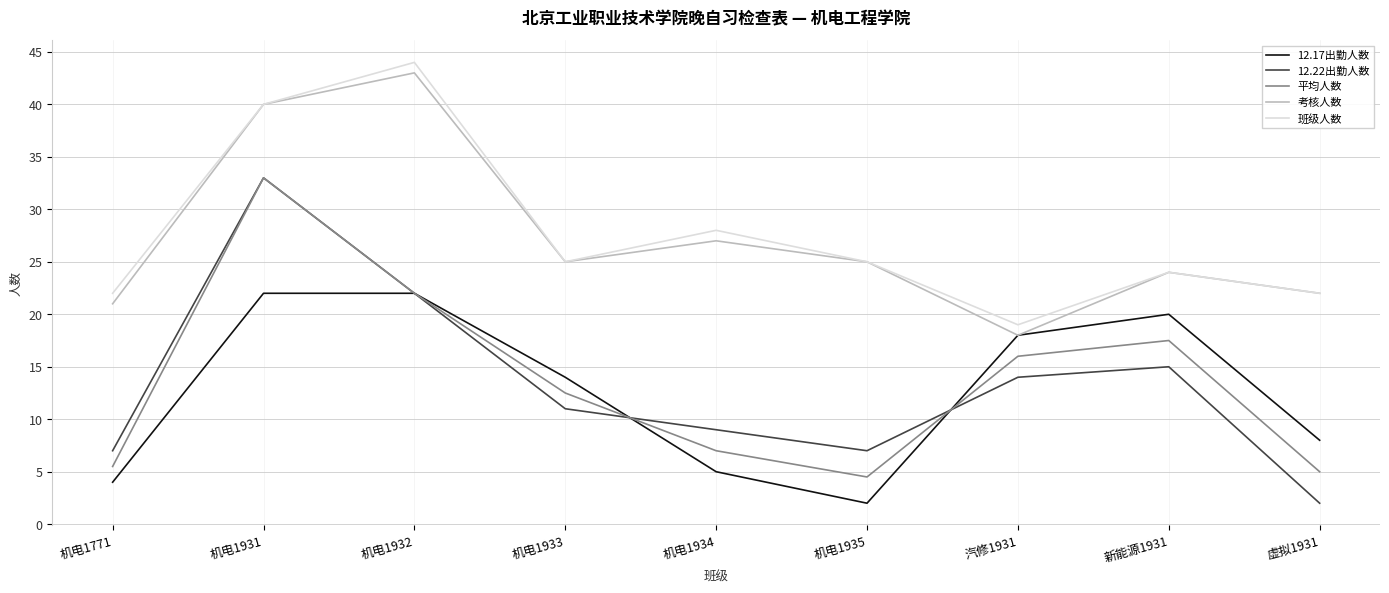

Reading right to left, extract all data points from this chart.

12.17出勤人数: 虚拟1931=8.0	新能源1931=20.0	汽修1931=18.0	机电1935=2.0	机电1934=5.0	机电1933=14.0	机电1932=22.0	机电1931=22.0	机电1771=4.0
12.22出勤人数: 虚拟1931=2.0	新能源1931=15.0	汽修1931=14.0	机电1935=7.0	机电1934=9.0	机电1933=11.0	机电1932=22.0	机电1931=33.0	机电1771=7.0
平均人数: 虚拟1931=5.0	新能源1931=17.5	汽修1931=16.0	机电1935=4.5	机电1934=7.0	机电1933=12.5	机电1932=22.0	机电1931=33.0	机电1771=5.5
考核人数: 虚拟1931=22.0	新能源1931=24.0	汽修1931=18.0	机电1935=25.0	机电1934=27.0	机电1933=25.0	机电1932=43.0	机电1931=40.0	机电1771=21.0
班级人数: 虚拟1931=22.0	新能源1931=24.0	汽修1931=19.0	机电1935=25.0	机电1934=28.0	机电1933=25.0	机电1932=44.0	机电1931=40.0	机电1771=22.0